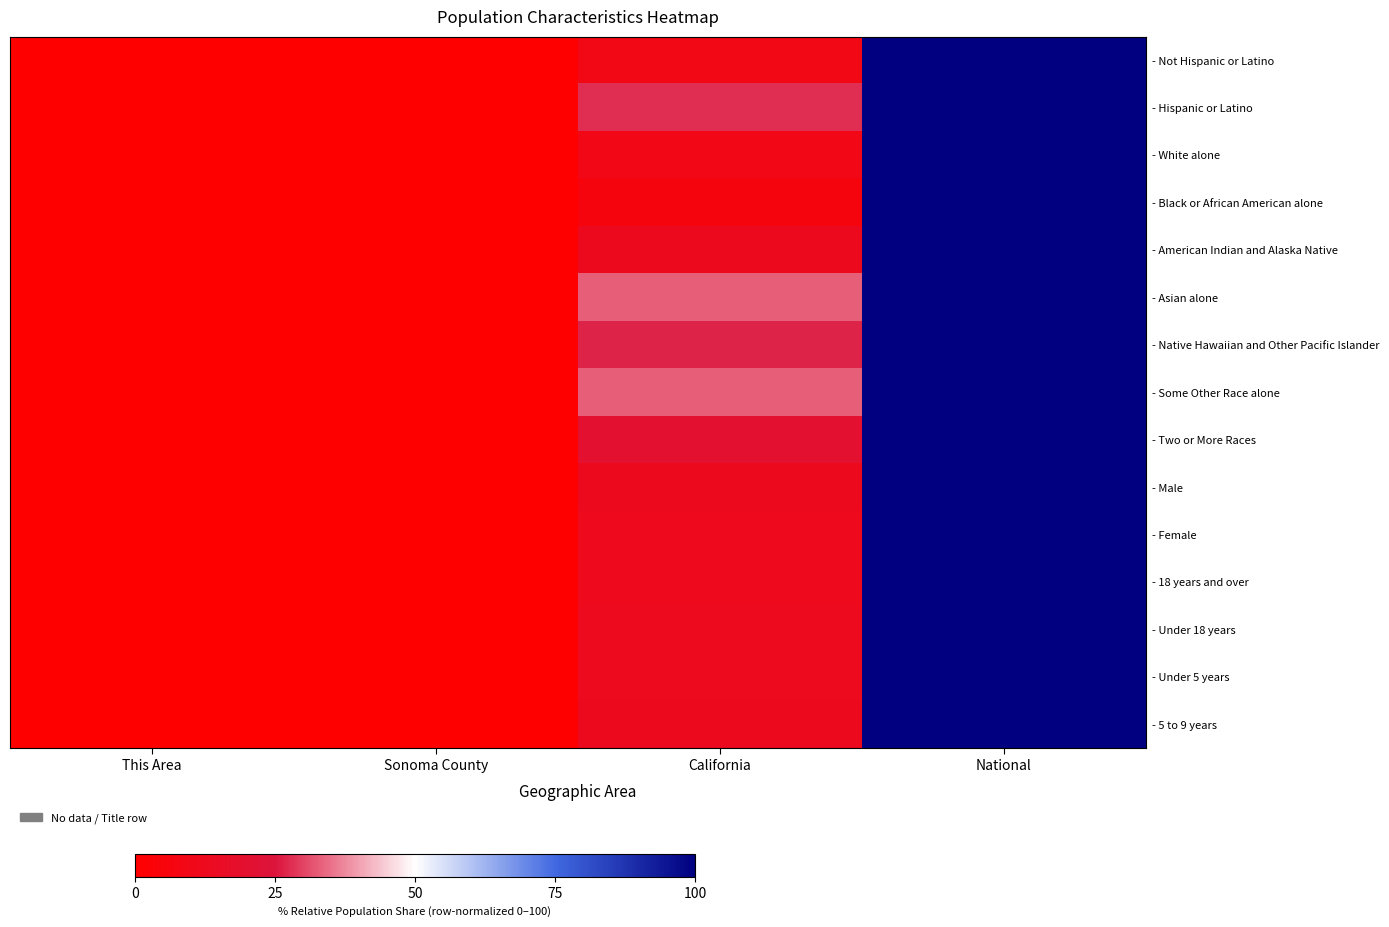

Which series has the largest range (max minus min)?

- Not Hispanic or Latino